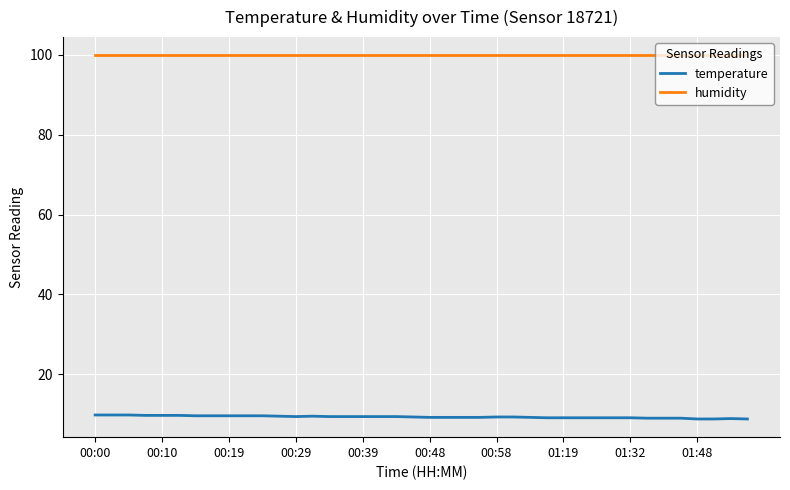

True or false: temperature and humidity cross at least once.

False